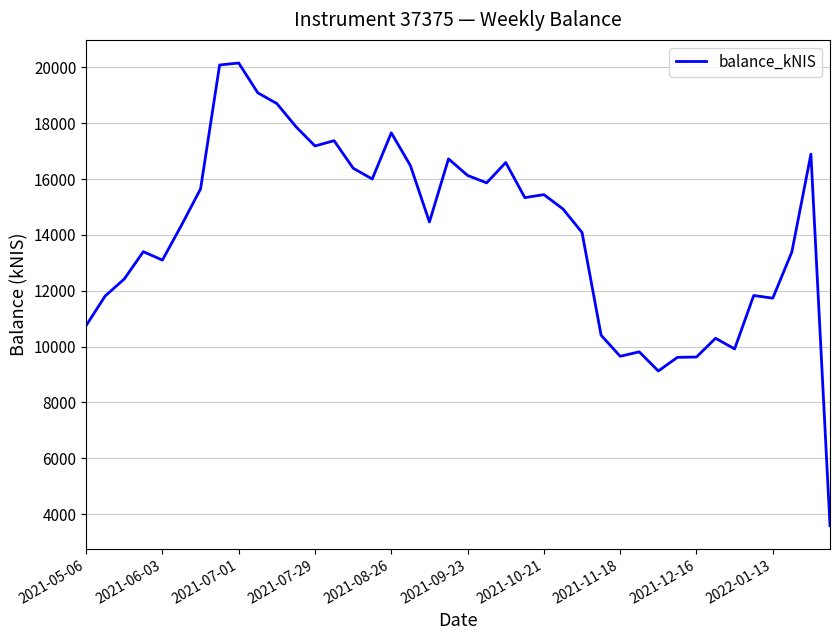

What is the smallest value displayed?

3585.8